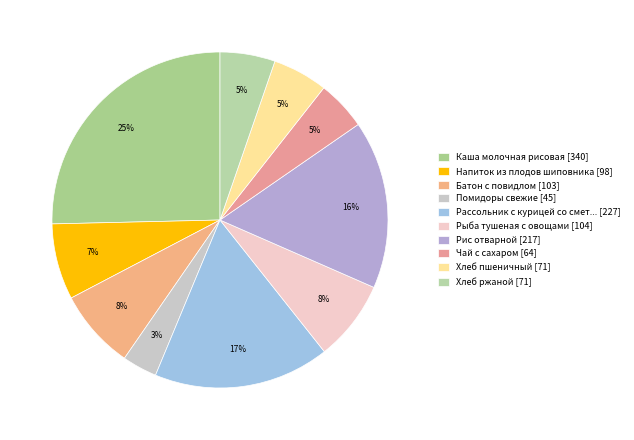

Which category has the smallest portion of the pie?

Помидоры свежие [45]